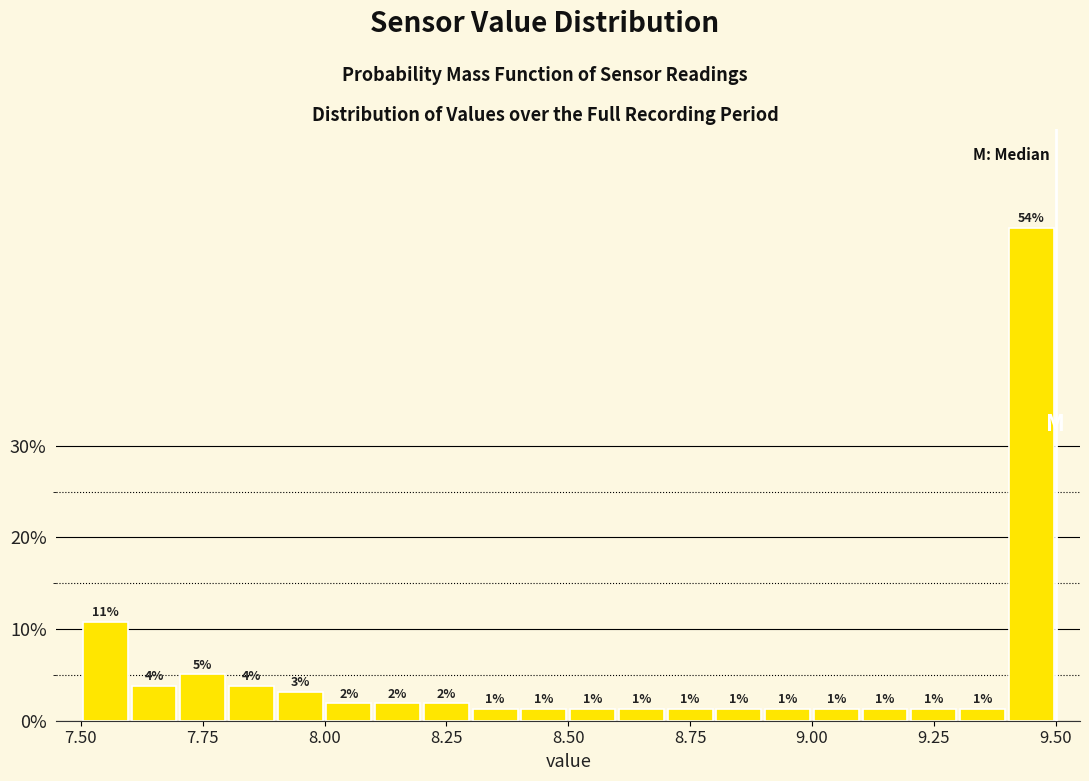

Read against the x-axis, roughly where is the centre of the tallest bar?

9.45